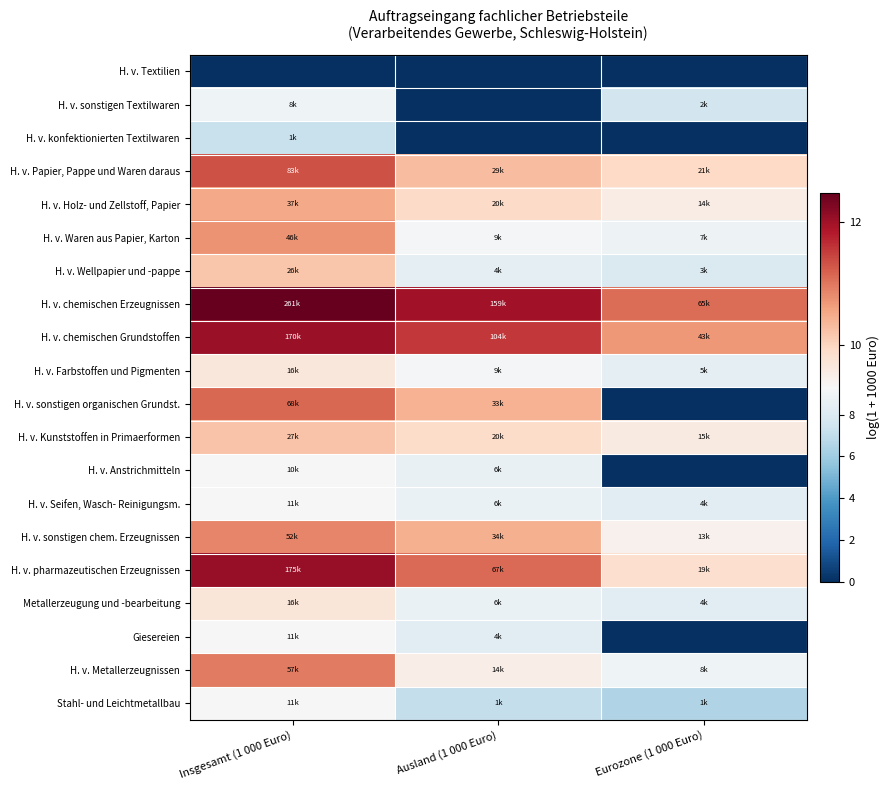

Reading left to right, extract all data points from this chart.

H. v. Textilien: Insgesamt (1 000 Euro)=0.0	Ausland (1 000 Euro)=0.0	Eurozone (1 000 Euro)=0.0
H. v. sonstigen Textilwaren: Insgesamt (1 000 Euro)=8.9	Ausland (1 000 Euro)=0.0	Eurozone (1 000 Euro)=7.6
H. v. konfektionierten Textilwaren: Insgesamt (1 000 Euro)=7.2	Ausland (1 000 Euro)=0.0	Eurozone (1 000 Euro)=0.0
H. v. Papier, Pappe und Waren daraus: Insgesamt (1 000 Euro)=11.3	Ausland (1 000 Euro)=10.3	Eurozone (1 000 Euro)=9.9
H. v. Holz- und Zellstoff, Papier: Insgesamt (1 000 Euro)=10.5	Ausland (1 000 Euro)=9.9	Eurozone (1 000 Euro)=9.5
H. v. Waren aus Papier, Karton: Insgesamt (1 000 Euro)=10.7	Ausland (1 000 Euro)=9.1	Eurozone (1 000 Euro)=8.8
H. v. Wellpapier und -pappe: Insgesamt (1 000 Euro)=10.2	Ausland (1 000 Euro)=8.4	Eurozone (1 000 Euro)=7.9
H. v. chemischen Erzeugnissen: Insgesamt (1 000 Euro)=12.5	Ausland (1 000 Euro)=12.0	Eurozone (1 000 Euro)=11.1
H. v. chemischen Grundstoffen: Insgesamt (1 000 Euro)=12.0	Ausland (1 000 Euro)=11.6	Eurozone (1 000 Euro)=10.7
H. v. Farbstoffen und Pigmenten: Insgesamt (1 000 Euro)=9.7	Ausland (1 000 Euro)=9.1	Eurozone (1 000 Euro)=8.5
H. v. sonstigen organischen Grundst.: Insgesamt (1 000 Euro)=11.1	Ausland (1 000 Euro)=10.4	Eurozone (1 000 Euro)=0.0
H. v. Kunststoffen in Primaerformen: Insgesamt (1 000 Euro)=10.2	Ausland (1 000 Euro)=9.9	Eurozone (1 000 Euro)=9.6
H. v. Anstrichmitteln: Insgesamt (1 000 Euro)=9.2	Ausland (1 000 Euro)=8.6	Eurozone (1 000 Euro)=0.0
H. v. Seifen, Wasch- Reinigungsm.: Insgesamt (1 000 Euro)=9.3	Ausland (1 000 Euro)=8.7	Eurozone (1 000 Euro)=8.2
H. v. sonstigen chem. Erzeugnissen: Insgesamt (1 000 Euro)=10.9	Ausland (1 000 Euro)=10.4	Eurozone (1 000 Euro)=9.4
H. v. pharmazeutischen Erzeugnissen: Insgesamt (1 000 Euro)=12.1	Ausland (1 000 Euro)=11.1	Eurozone (1 000 Euro)=9.8
Metallerzeugung und -bearbeitung: Insgesamt (1 000 Euro)=9.7	Ausland (1 000 Euro)=8.7	Eurozone (1 000 Euro)=8.3
Giesereien: Insgesamt (1 000 Euro)=9.3	Ausland (1 000 Euro)=8.3	Eurozone (1 000 Euro)=0.0
H. v. Metallerzeugnissen: Insgesamt (1 000 Euro)=10.9	Ausland (1 000 Euro)=9.5	Eurozone (1 000 Euro)=8.9
Stahl- und Leichtmetallbau: Insgesamt (1 000 Euro)=9.3	Ausland (1 000 Euro)=7.1	Eurozone (1 000 Euro)=6.5